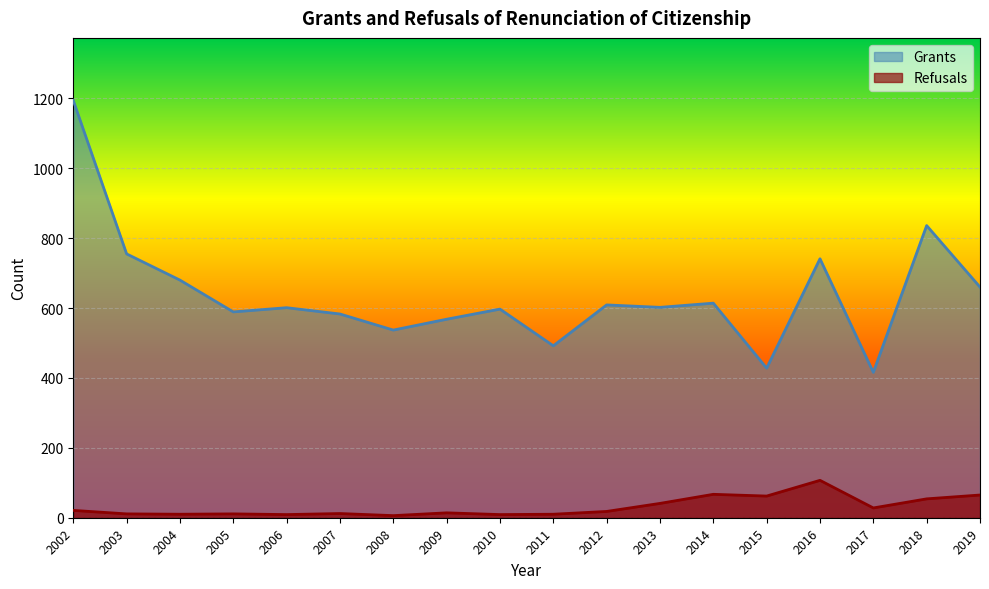

How many lines are shown in the chart?

2